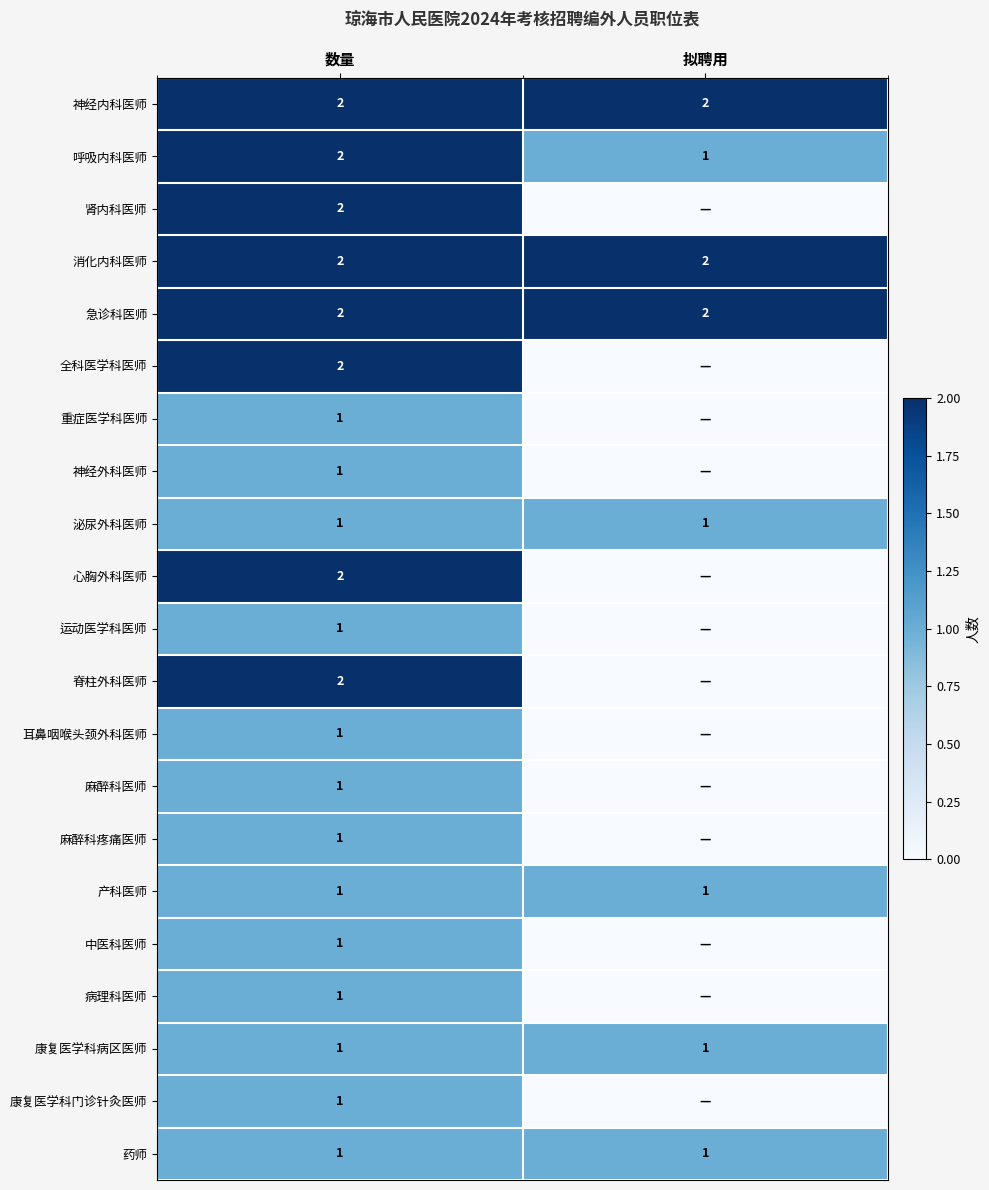

Is the value of 呼吸内科医师 at 数量 greater than the value of 康复医学科病区医师 at 数量?

Yes